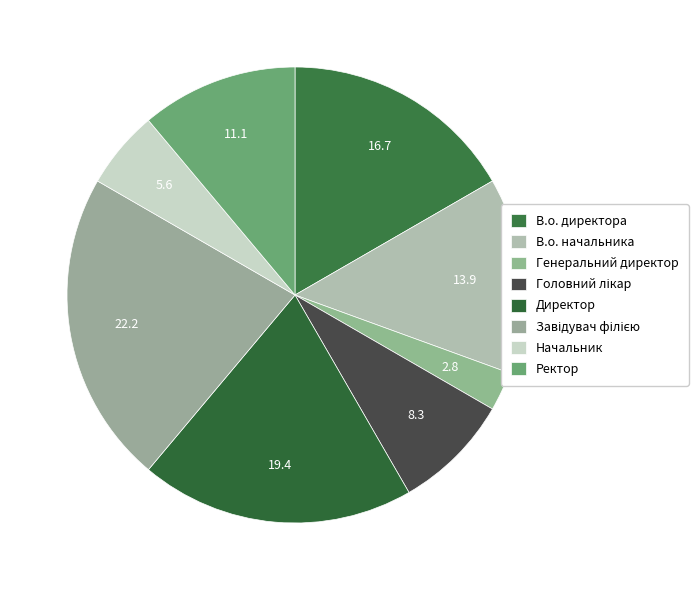

How many segments does this pie chart have?

8